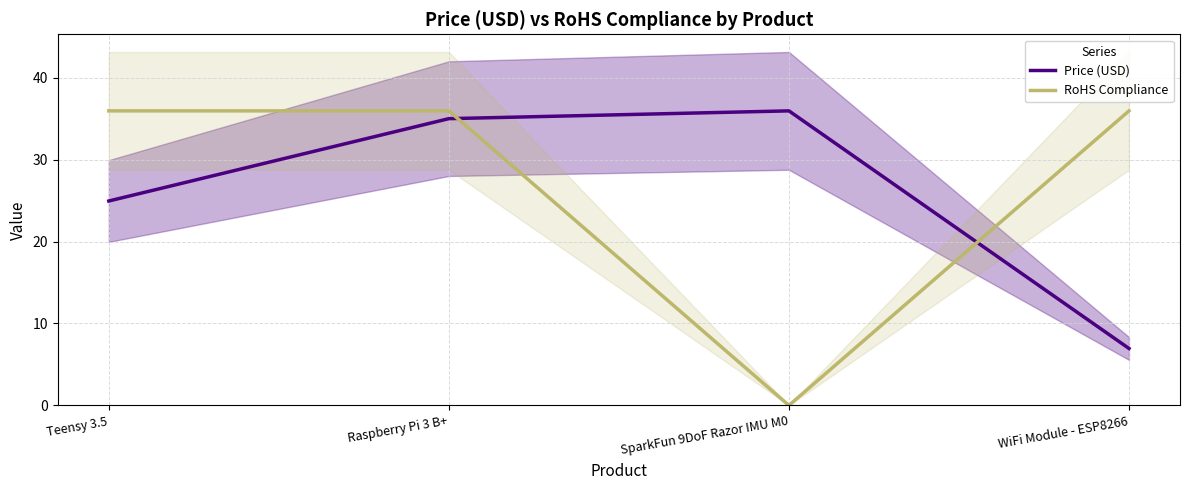

How many times do Price (USD) and RoHS Compliance cross each other?

2